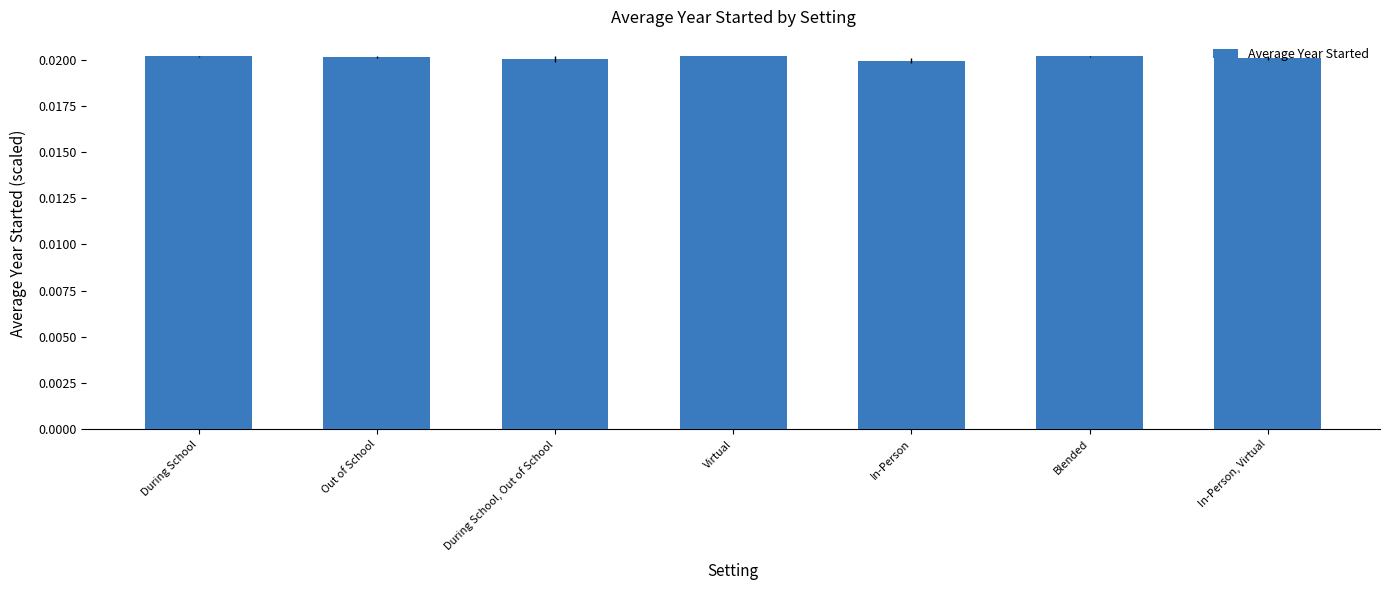

What is the label of the 7th bar from the right?

During School